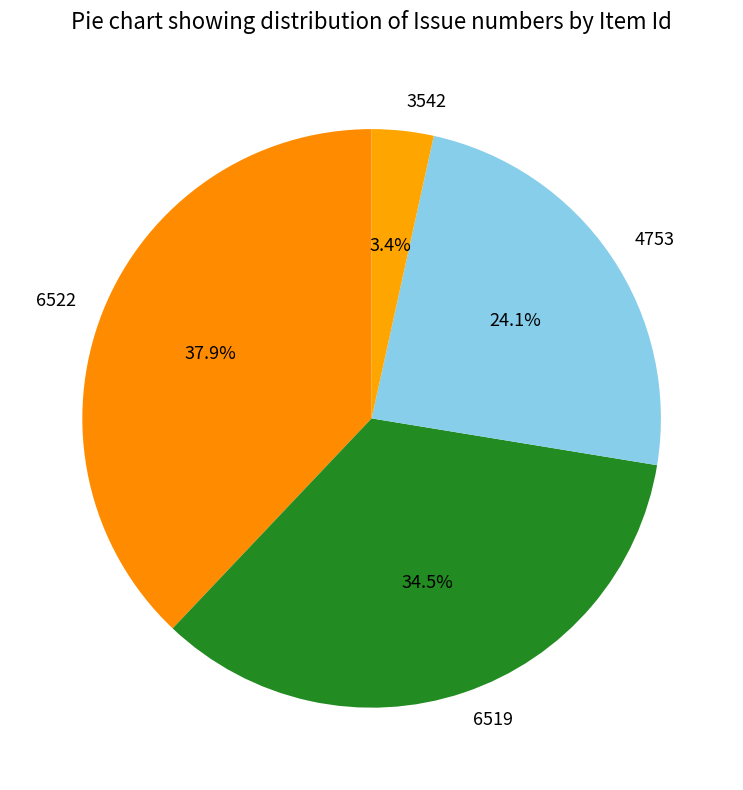

What is the largest slice in the pie chart?

6522